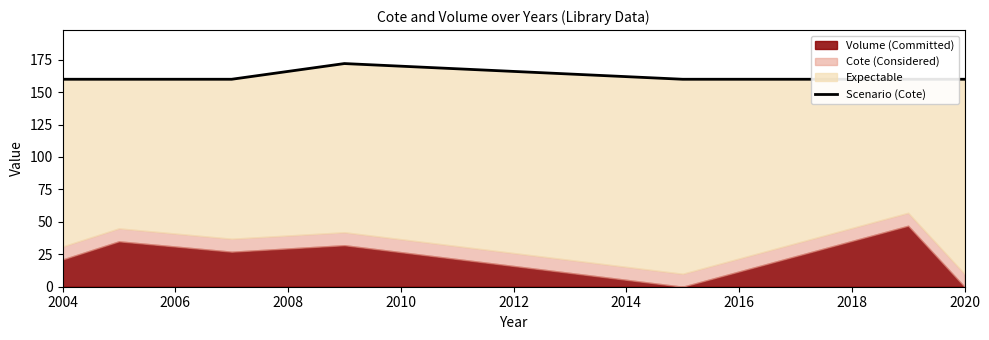

Reading left to right, list all the values displayed in this chart.

159.9	159.9	159.9	172.0	159.9	159.9	159.9